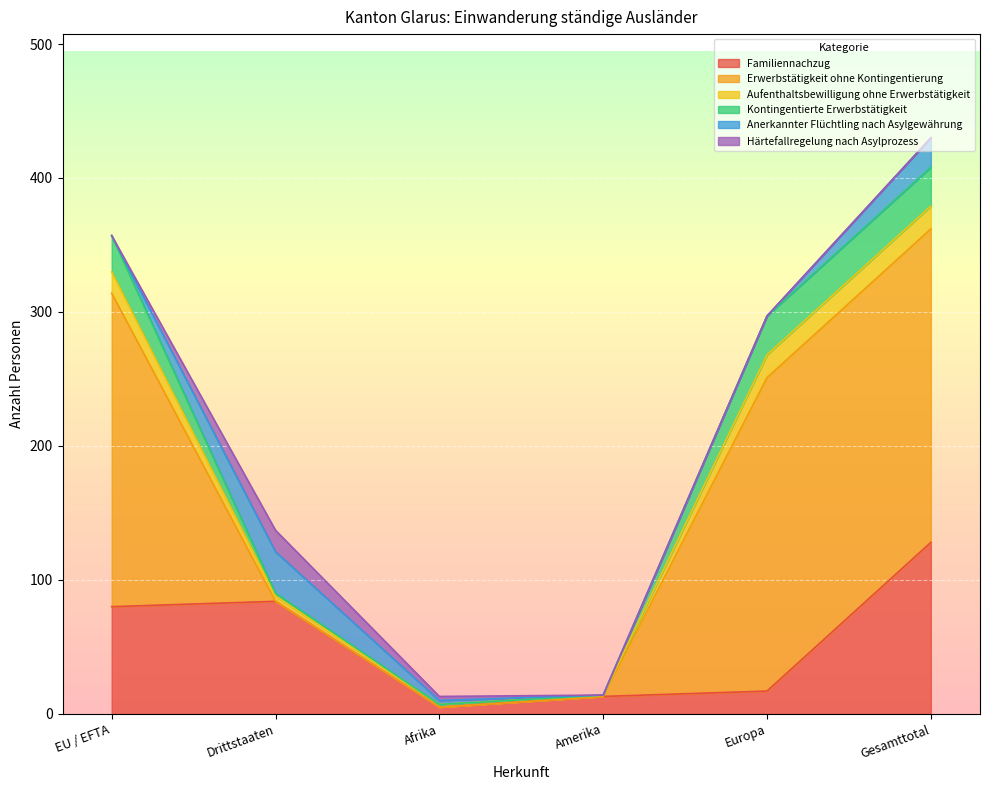

What are all the series names shown in the legend?

Familiennachzug, Erwerbstätigkeit ohne Kontingentierung, Aufenthaltsbewilligung ohne Erwerbstätigkeit, Kontingentierte Erwerbstätigkeit, Anerkannter Flüchtling nach Asylgewährung, Härtefallregelung nach Asylprozess